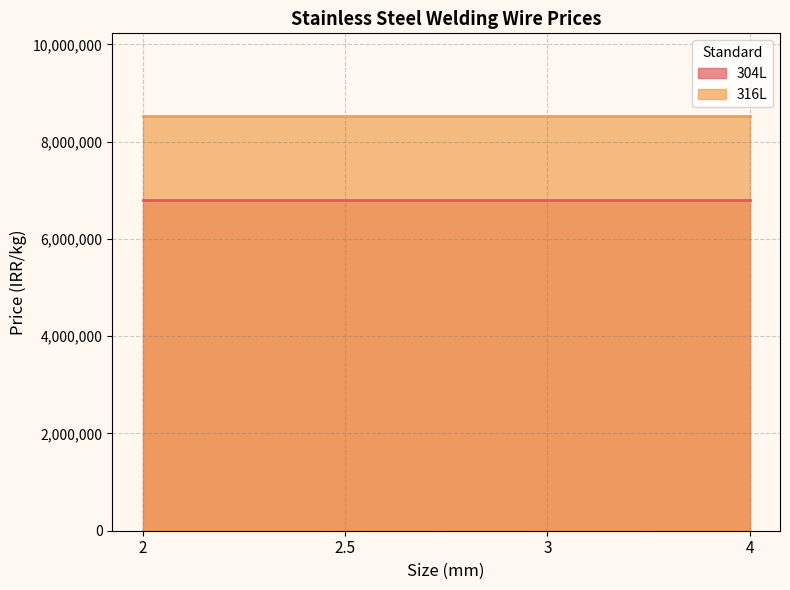

At which category is the sum across all series the highest?

2